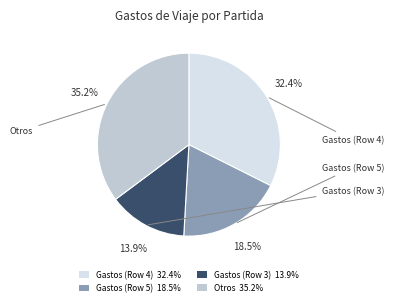

Approximately how many times larger is the value at Otros 35.2% compared to Gastos (Row 5) 18.5%?

1.9